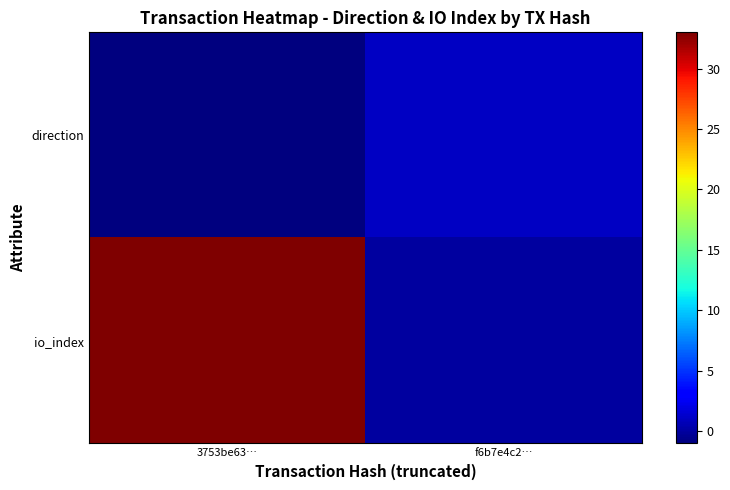

Reading left to right, what are all the values shown in this chart?

direction: 3753be63…=-1	f6b7e4c2…=1
io_index: 3753be63…=33	f6b7e4c2…=0